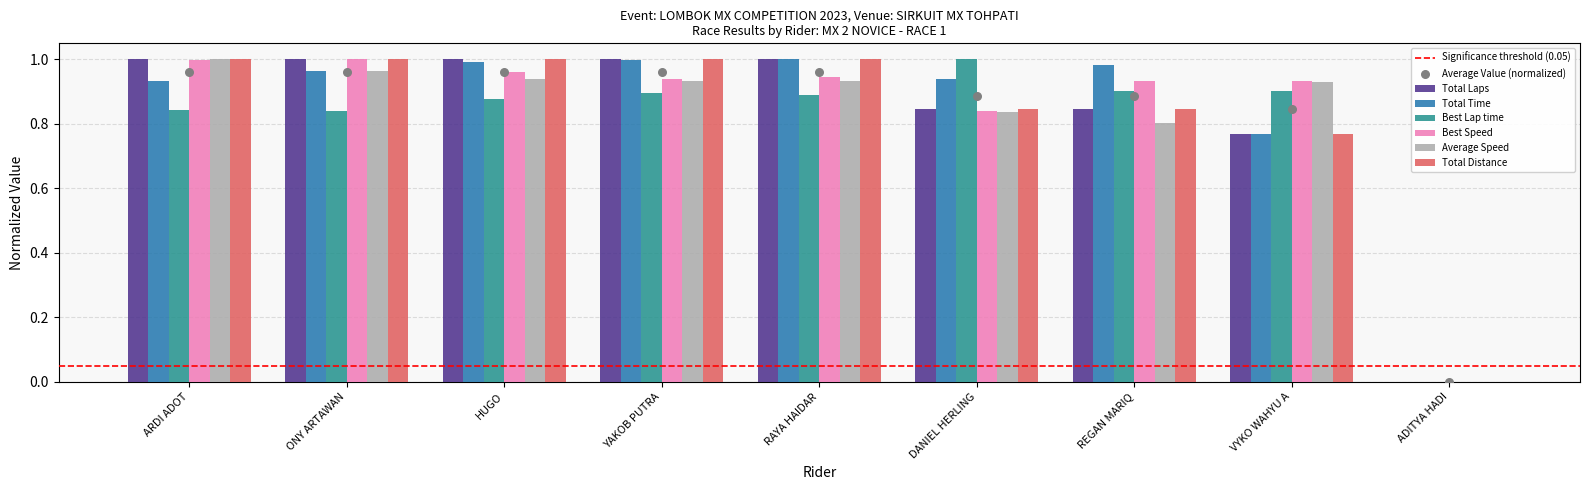

Which series has the largest total across all categories?

Total Time